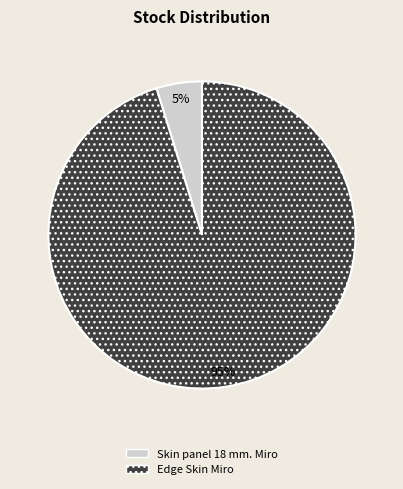

Which category has the biggest portion of the pie?

Edge Skin Miro